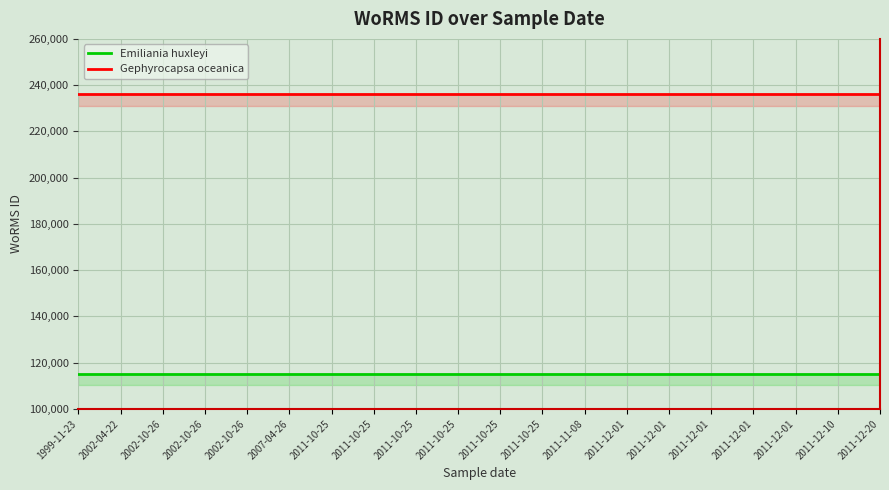

The value of Gephyrocapsa oceanica at 2011-12-01 is 121666. True or false?

False